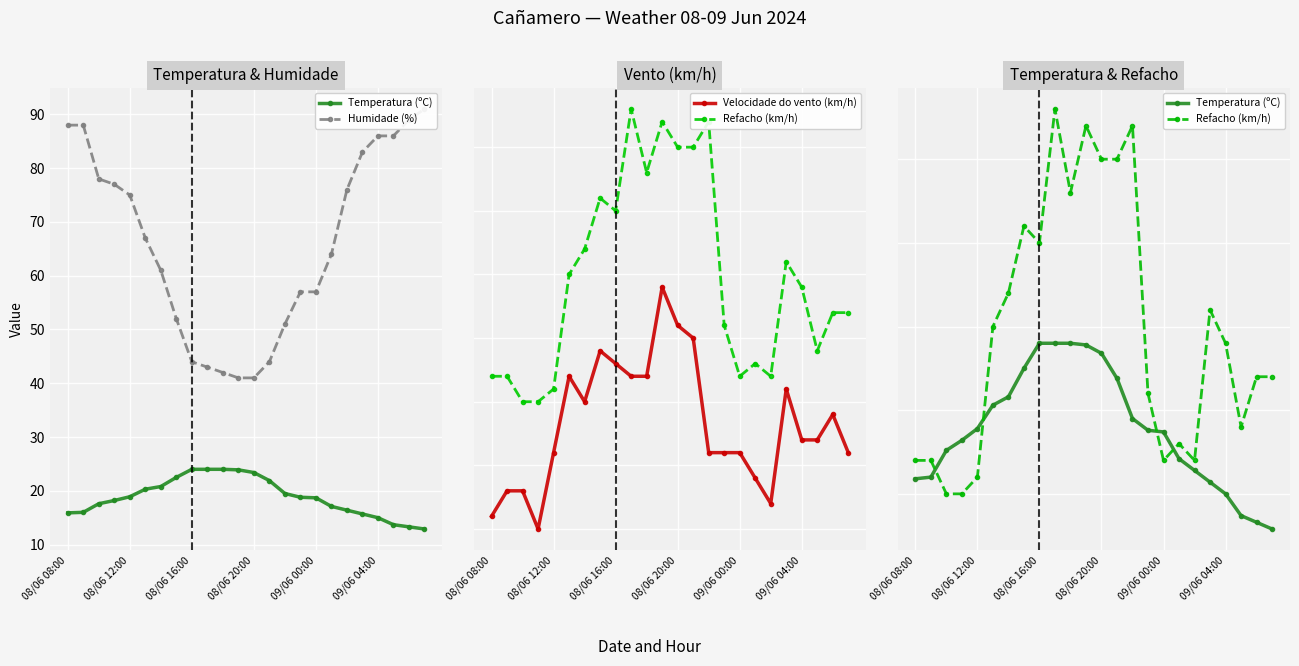

True or false: Temperatura (ºC) has more than 1 interior local peaks.

False